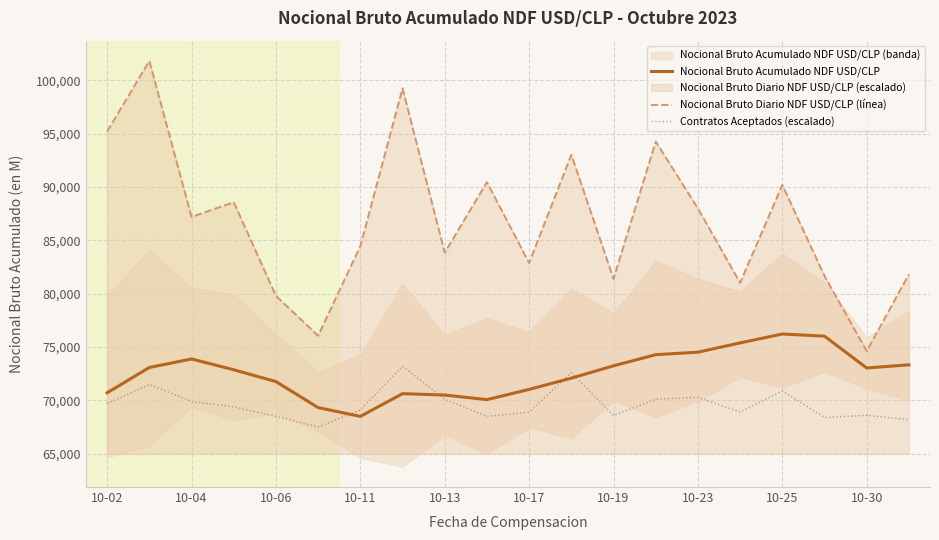

How many data points does each series have?

20